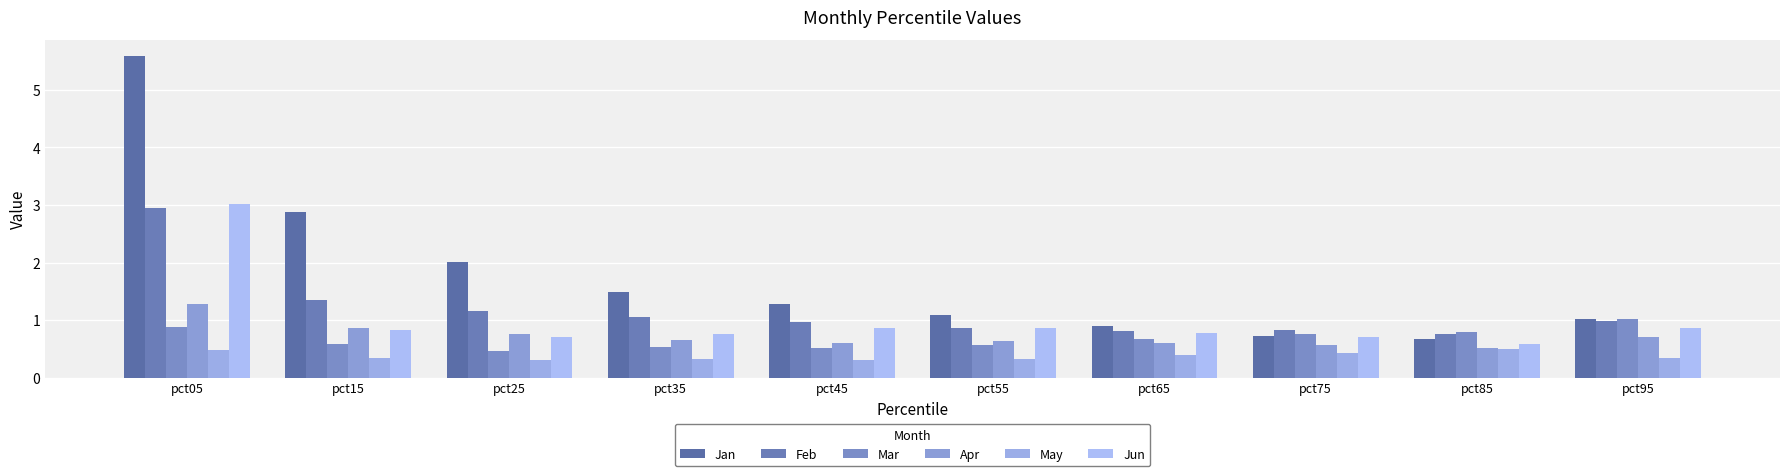

Does the chart contain any negative values?

No